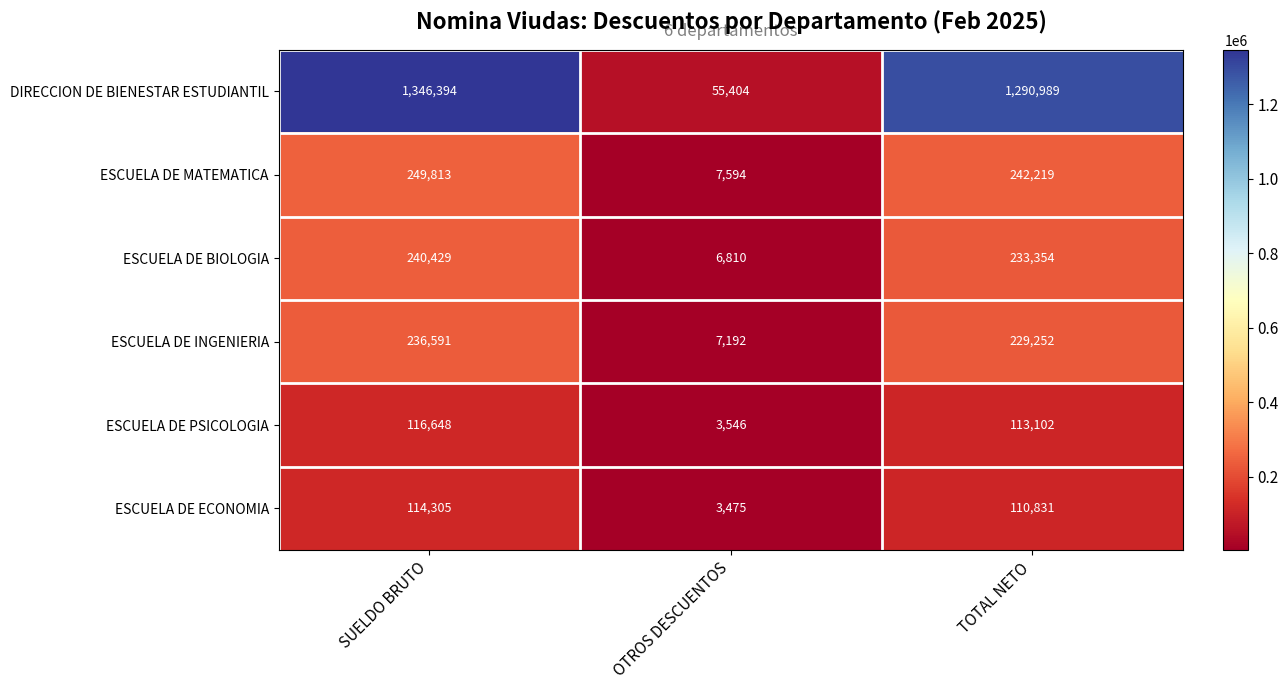

Reading right to left, what are all the values shown in this chart?

DIRECCION DE BIENESTAR ESTUDIANTIL: TOTAL NETO=1290989	OTROS DESCUENTOS=55404	SUELDO BRUTO=1346394
ESCUELA DE MATEMATICA: TOTAL NETO=242219	OTROS DESCUENTOS=7594	SUELDO BRUTO=249813
ESCUELA DE BIOLOGIA: TOTAL NETO=233354	OTROS DESCUENTOS=6810	SUELDO BRUTO=240429
ESCUELA DE INGENIERIA: TOTAL NETO=229252	OTROS DESCUENTOS=7192	SUELDO BRUTO=236591
ESCUELA DE PSICOLOGIA: TOTAL NETO=113102	OTROS DESCUENTOS=3546	SUELDO BRUTO=116648
ESCUELA DE ECONOMIA: TOTAL NETO=110831	OTROS DESCUENTOS=3475	SUELDO BRUTO=114305